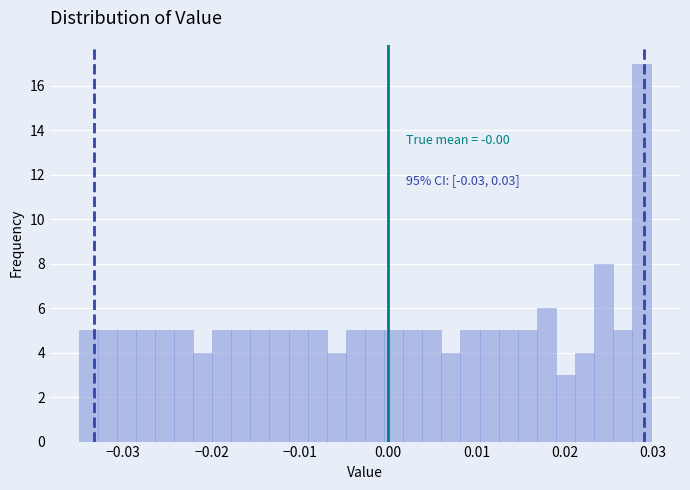

Around what value on the x-axis is the tallest bar? Give the approximate position of its centre, as read against the axis.

0.029